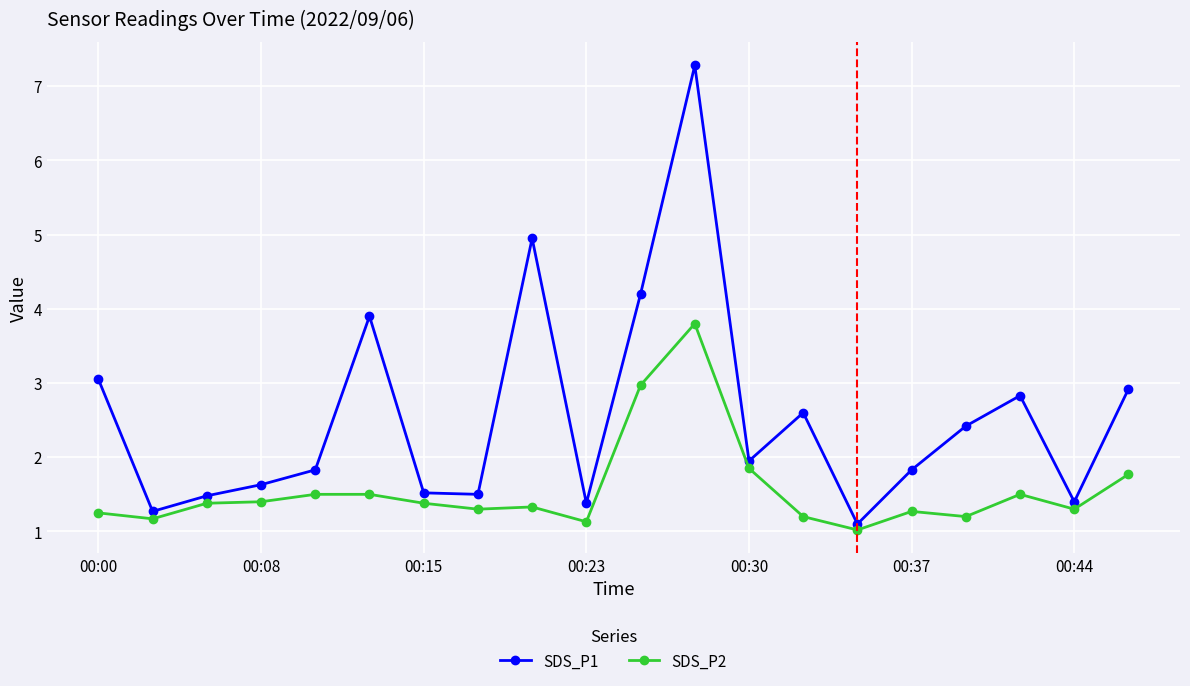

Which series has the largest range (max minus min)?

SDS_P1